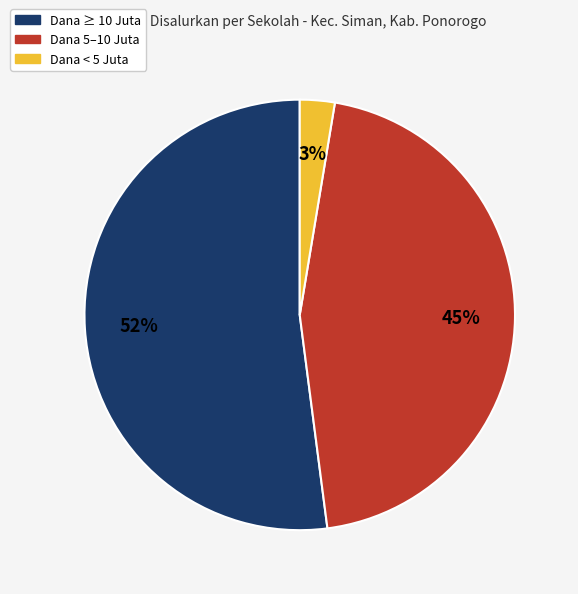

To the nearest percent, what is the difference between the largest and smallest slice percentages?

49%